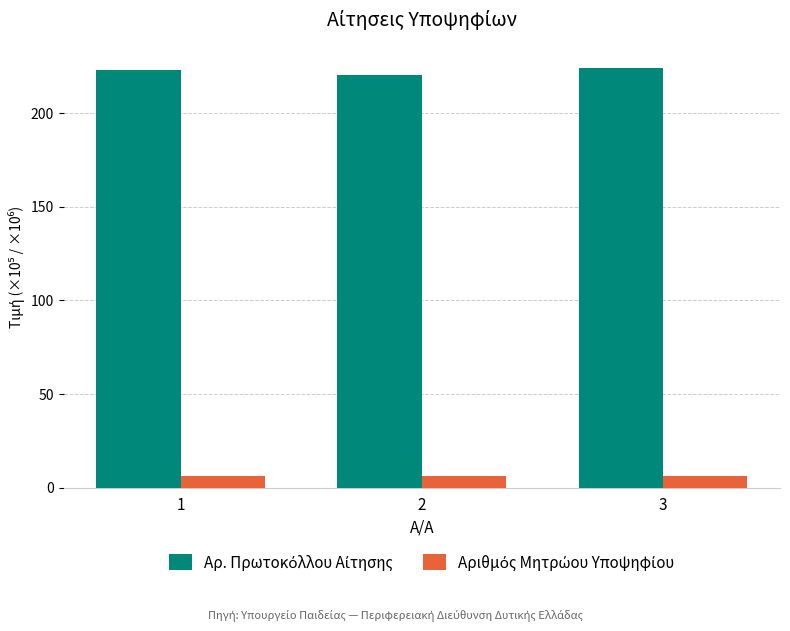

How many bars are there in each group?

2